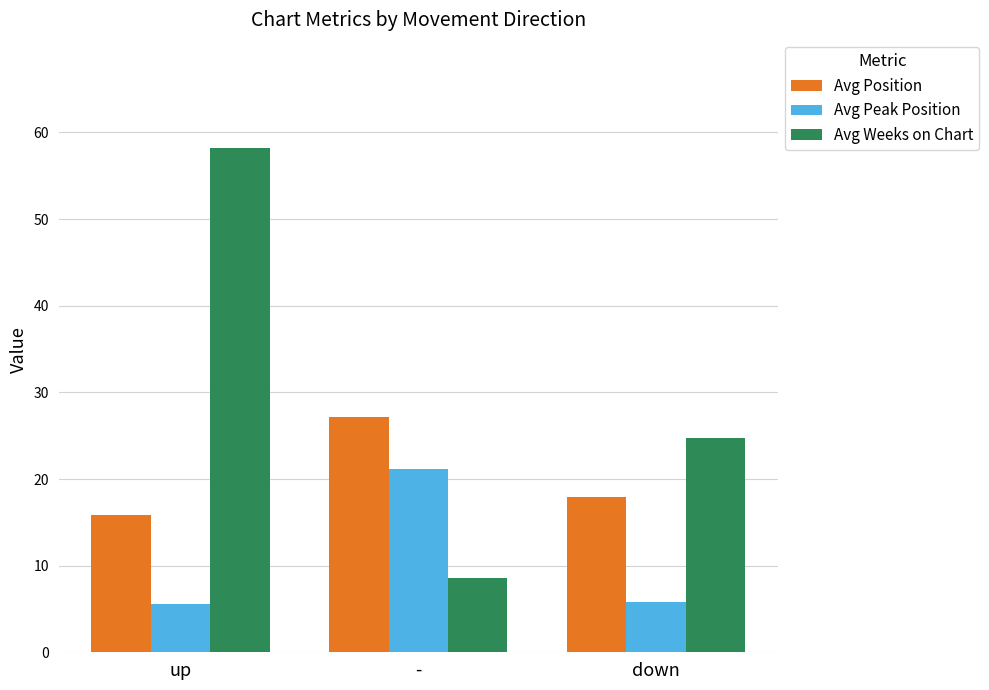

What is the sum of all Avg Weeks on Chart values?

91.5